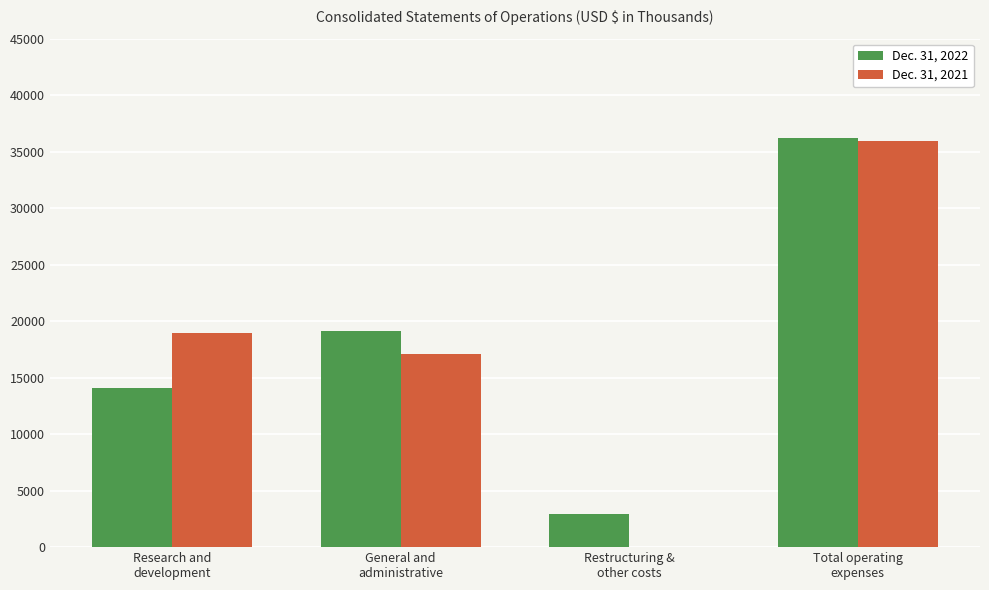

What is the greatest value displayed?

36180